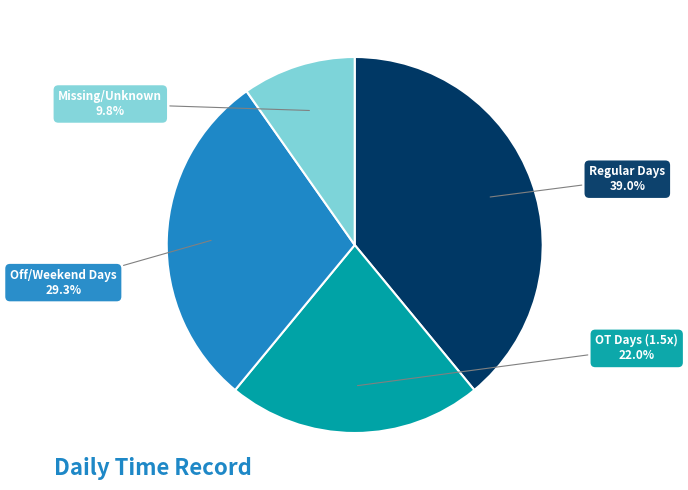

How many segments does this pie chart have?

4